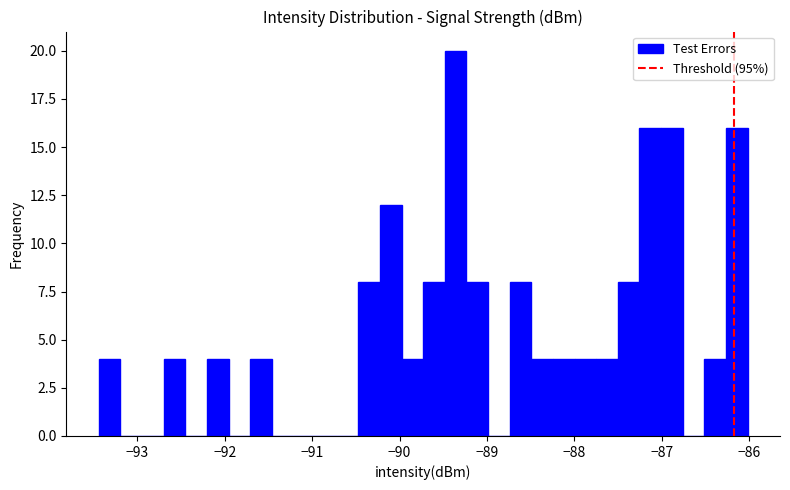

Around what value on the x-axis is the tallest bar? Give the approximate position of its centre, as read against the axis.

-89.4